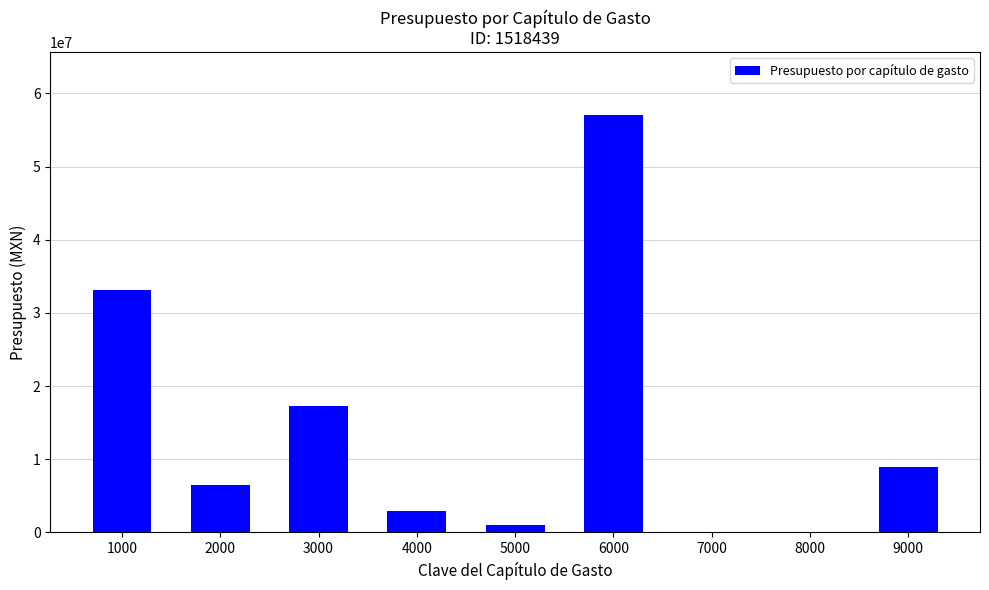

True or false: the data shows 4331324.4 at 2000.

False